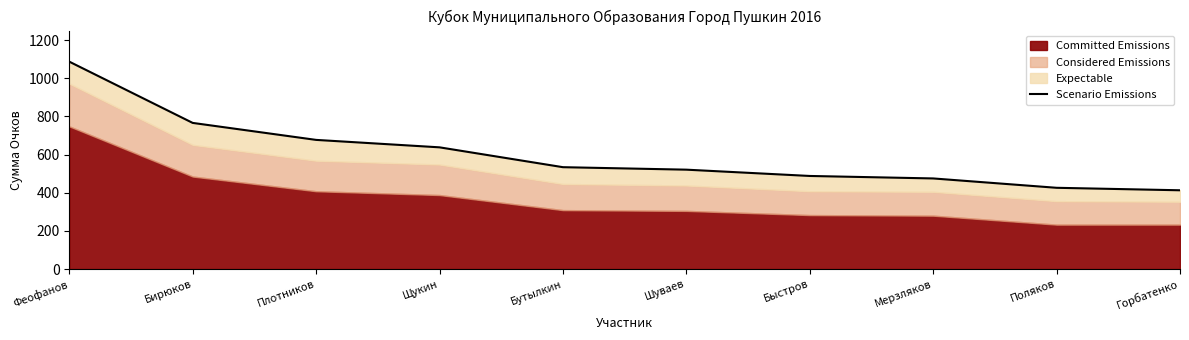

List the labels in order of value, largest first.

Феофанов, Бирюков, Плотников, Щукин, Бутылкин, Шуваев, Быстров, Мерзляков, Поляков, Горбатенко